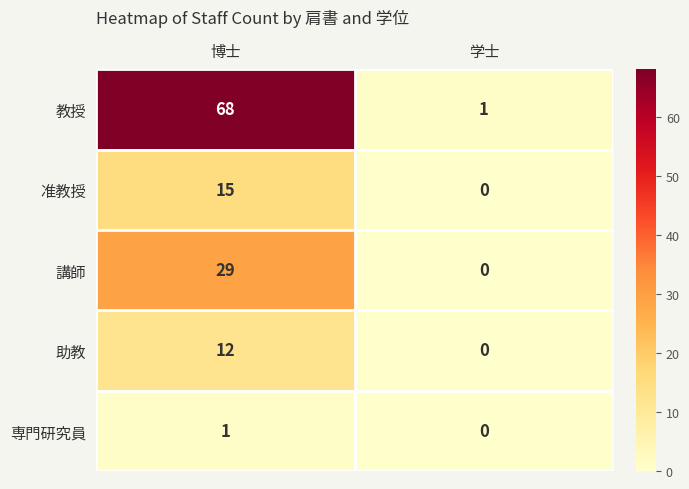

The value of 教授 at 学士 is 2. True or false?

False